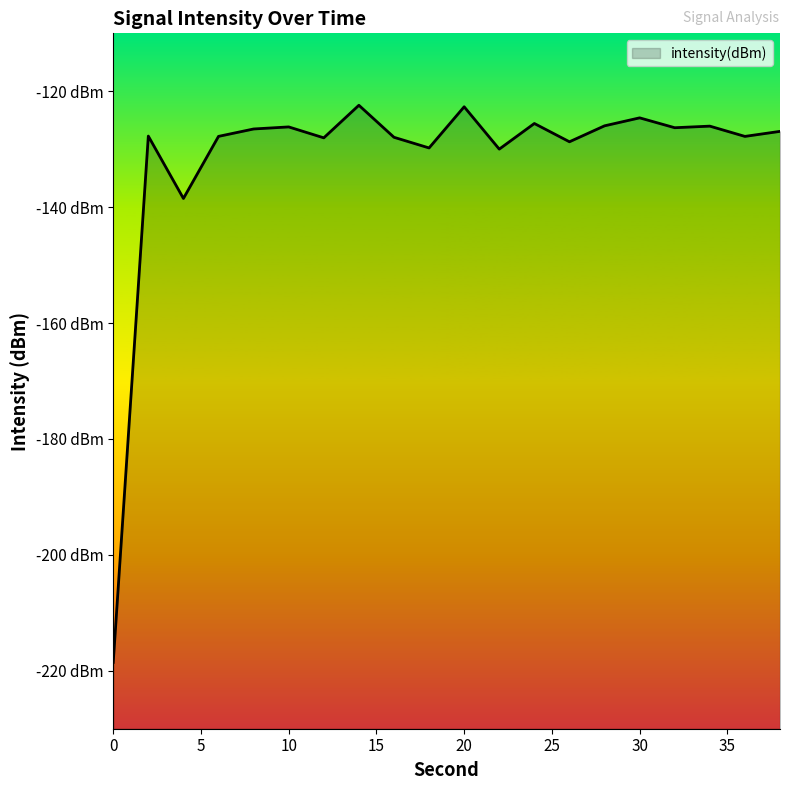

How many lines are shown in the chart?

1